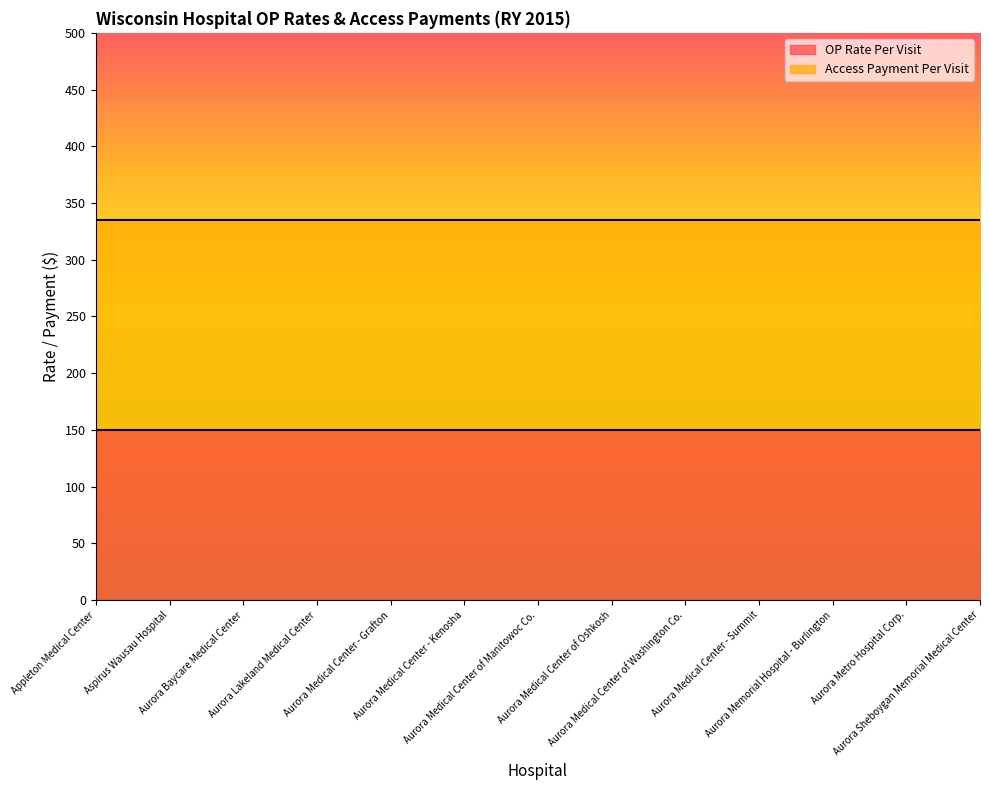

What is the minimum value shown in the chart?

150